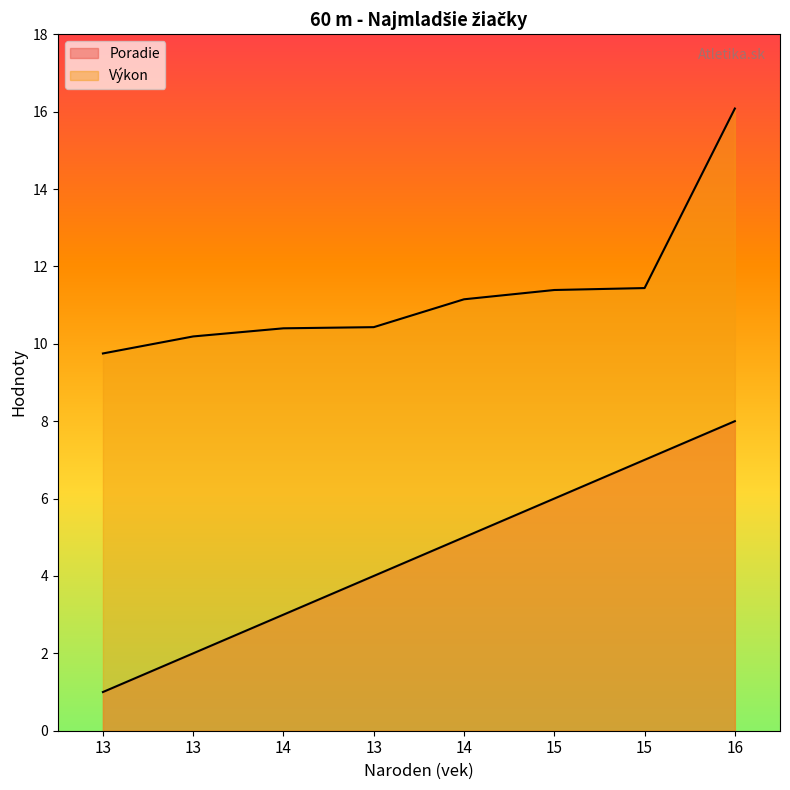

List the series in order of their peak value, lowest first.

Poradie, Výkon